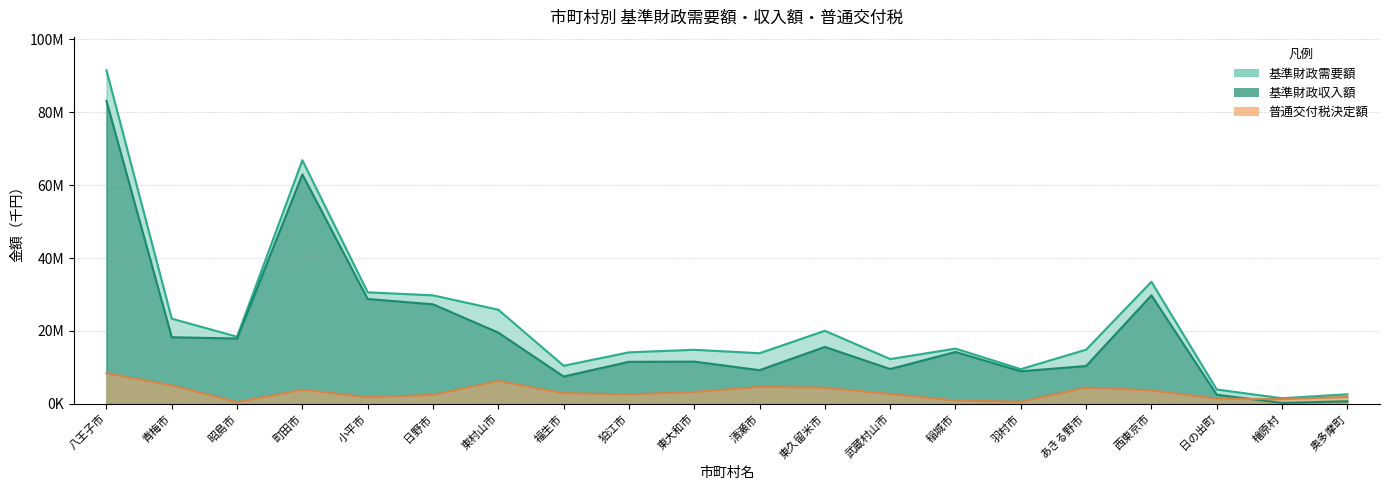

List the series in order of their peak value, highest first.

基準財政需要額, 基準財政収入額, 普通交付税決定額